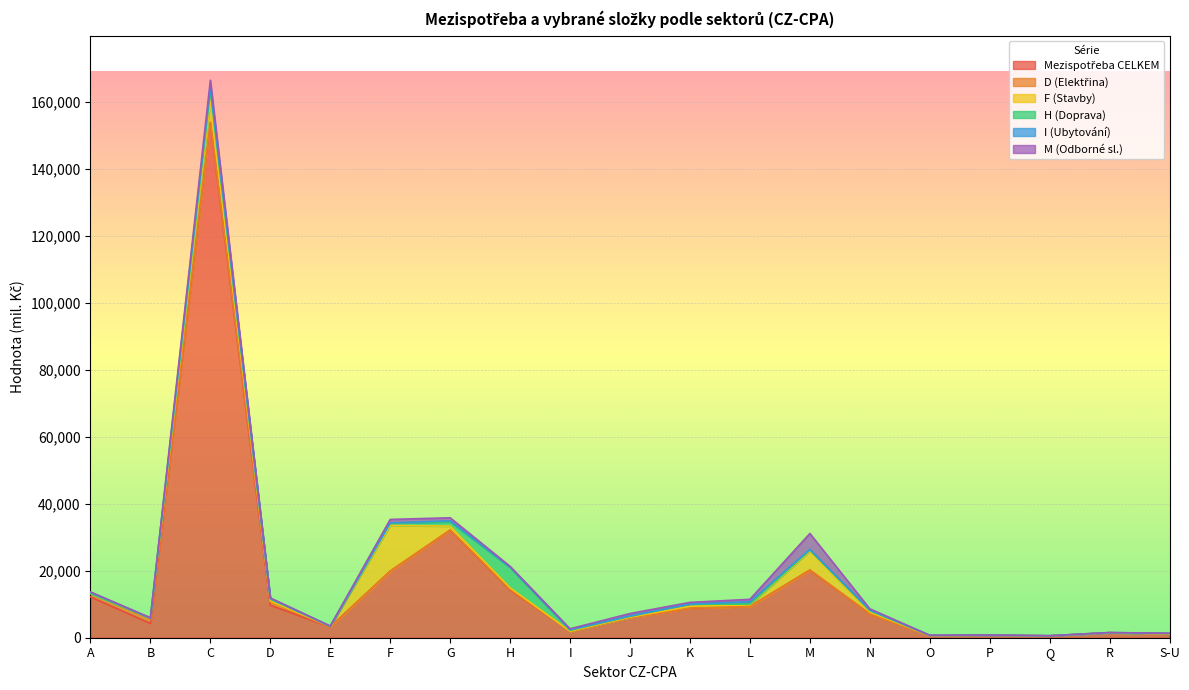

Which series has the largest total across all categories?

Mezispotřeba CELKEM